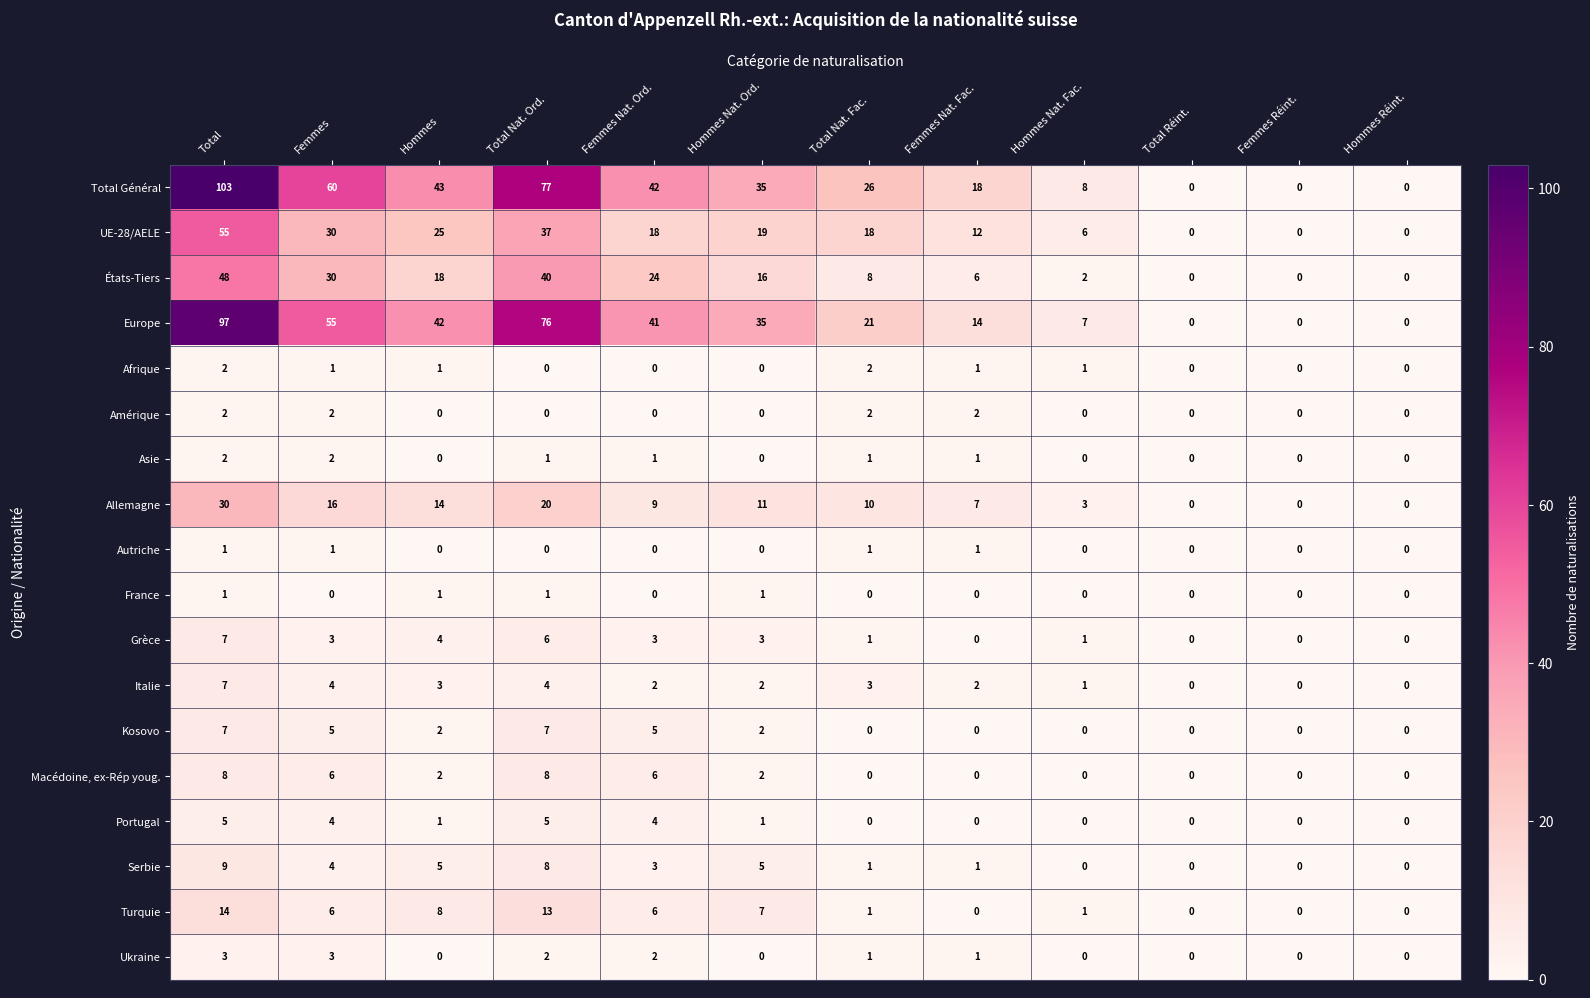

Is the value of Italie at Total Nat. Fac. greater than the value of Afrique at Femmes Nat. Fac.?

Yes